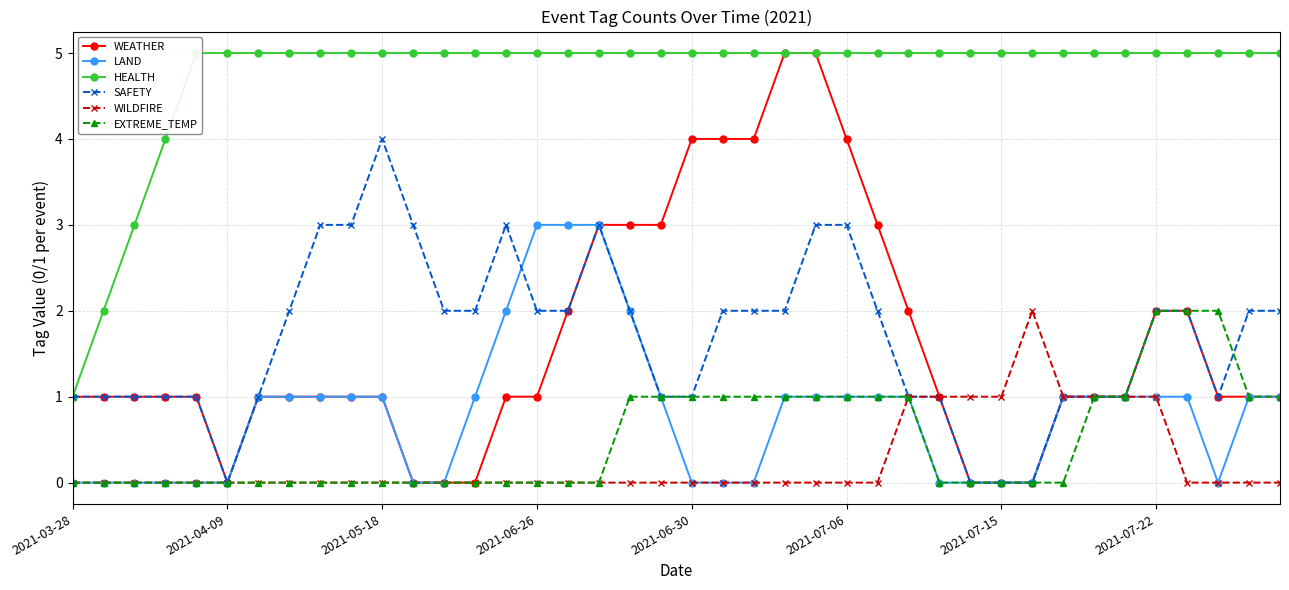

The value of WILDFIRE at 2021-06-26 is 1. True or false?

False